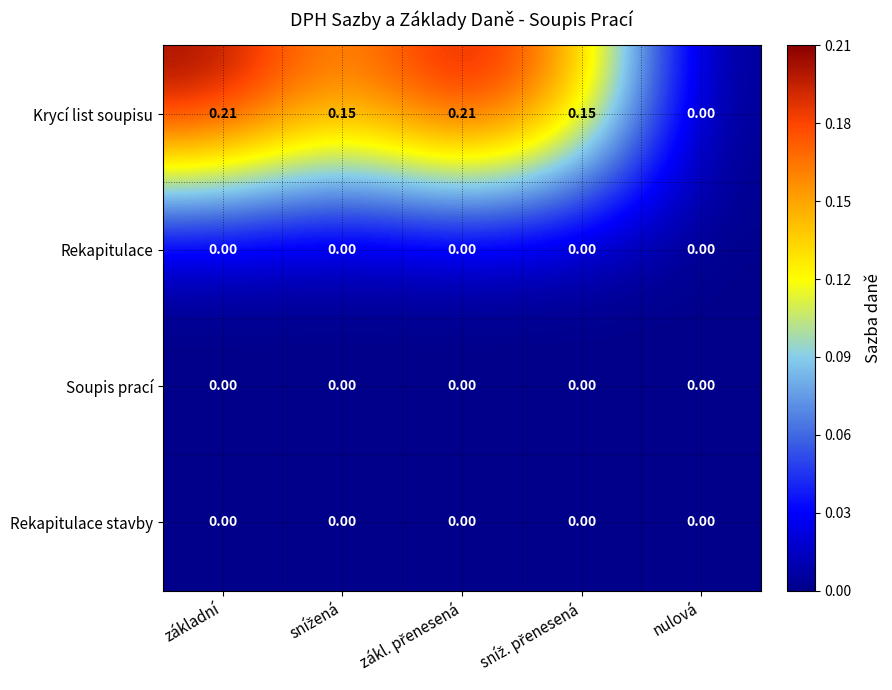

Which series has the largest range (max minus min)?

Krycí list soupisu